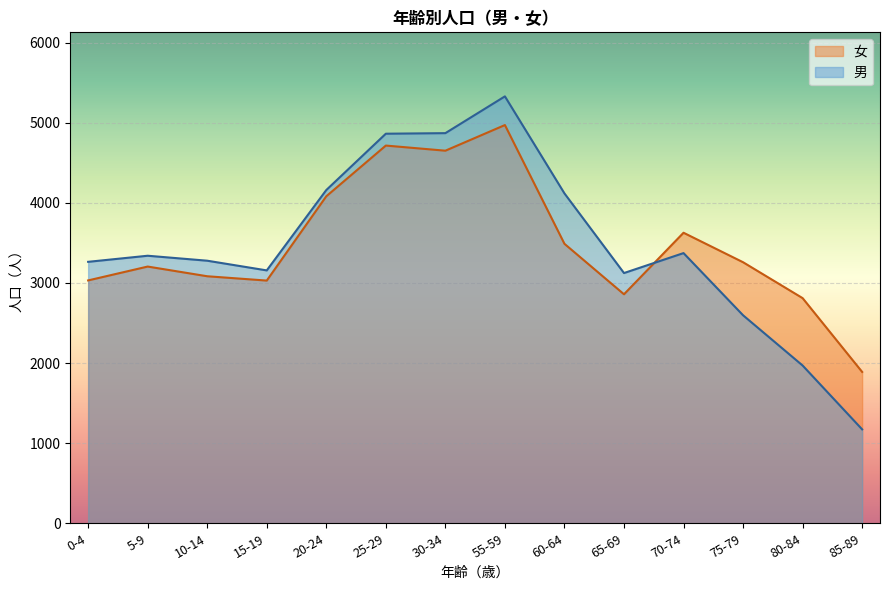

Is it true that 女 equals 1961 at 15-19?

False